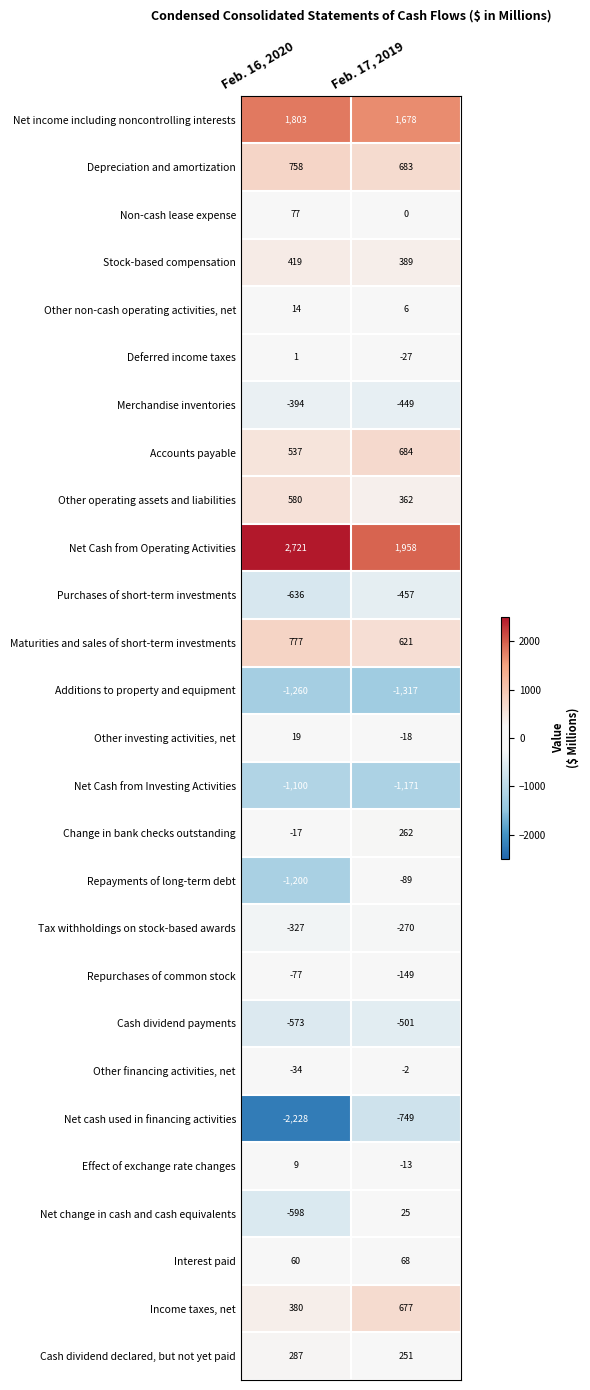

What is the spread (max minus min) of values at Feb. 17, 2019?

3275